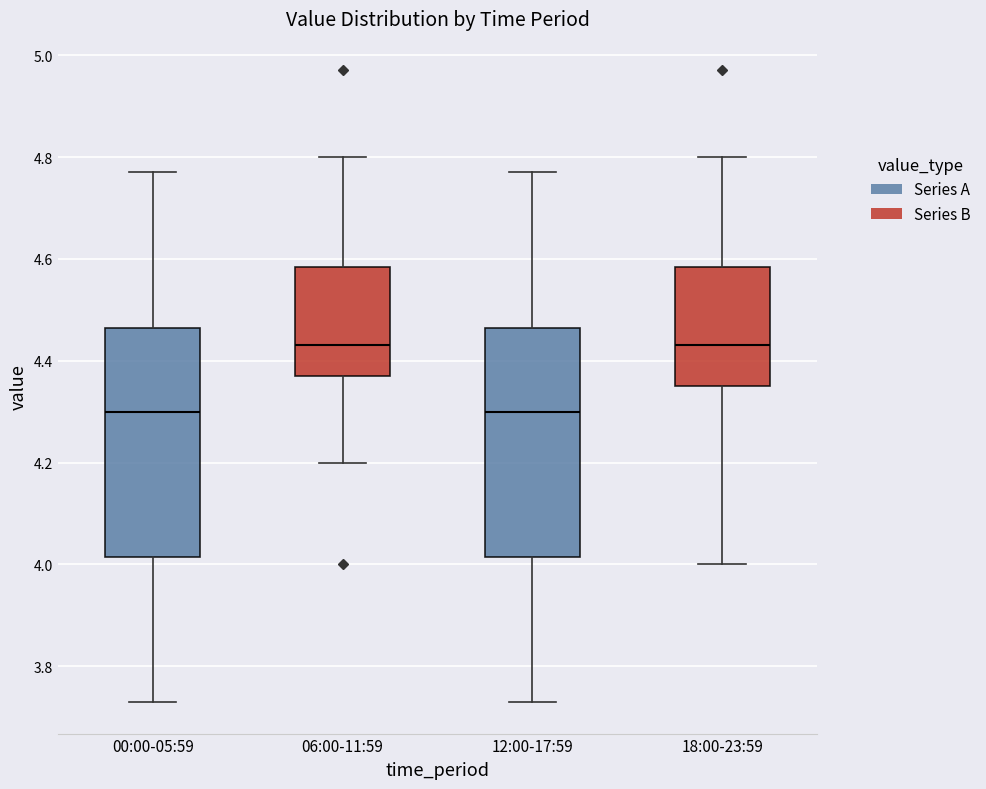

Reading left to right, read every box against the y-axis: the position of its median line, the range the box covers, and the ends of its whiskers. The values are not printed on the chart, so give them approximately, as read against the axis.

00:00-05:59: median 4.30, box 4.02 to 4.46, whiskers 3.74 to 4.78
06:00-11:59: median 4.44, box 4.38 to 4.58, whiskers 4.20 to 4.80
12:00-17:59: median 4.30, box 4.02 to 4.46, whiskers 3.74 to 4.78
18:00-23:59: median 4.44, box 4.36 to 4.58, whiskers 4.00 to 4.80